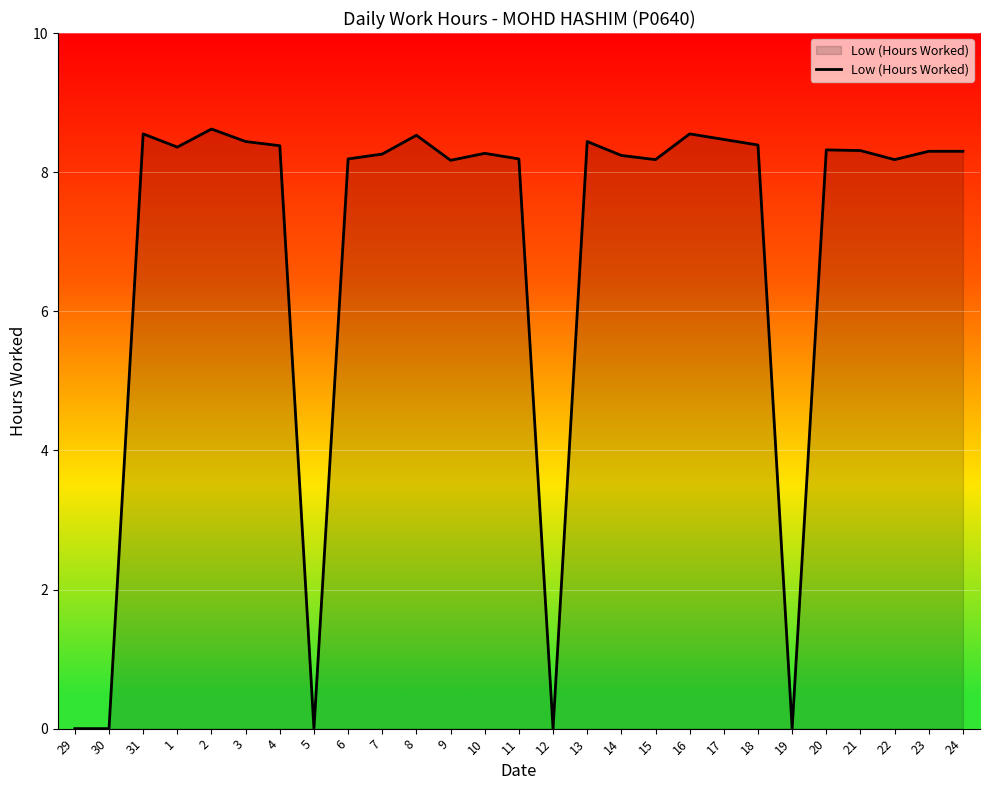

At which label does the data first exceed 8?

31